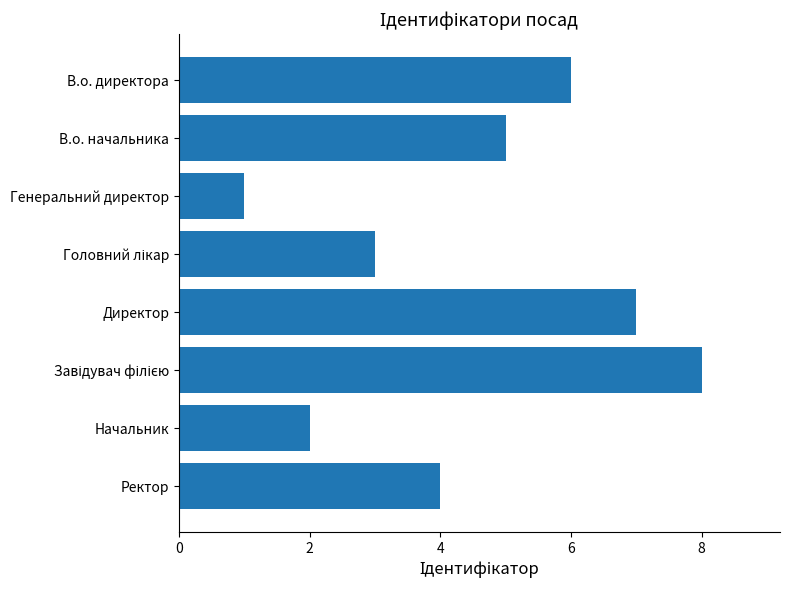

Approximately how many times larger is the value at Начальник compared to Ректор?

0.5